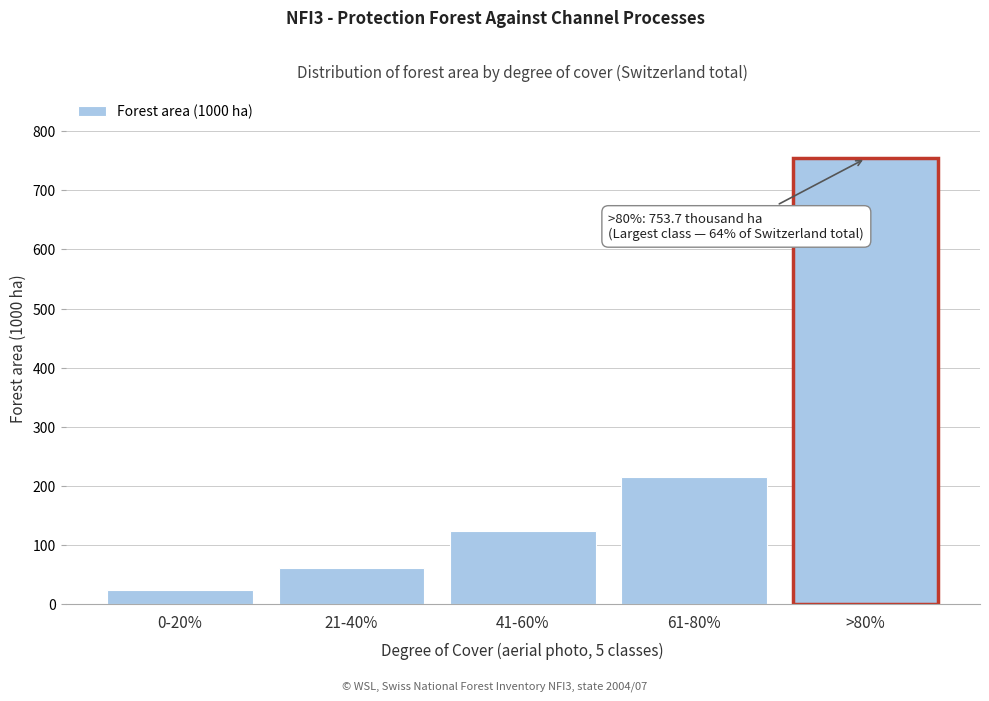

Reading right to left, extract all data points from this chart.

753.7	214.6	123.8	61.6	24.1